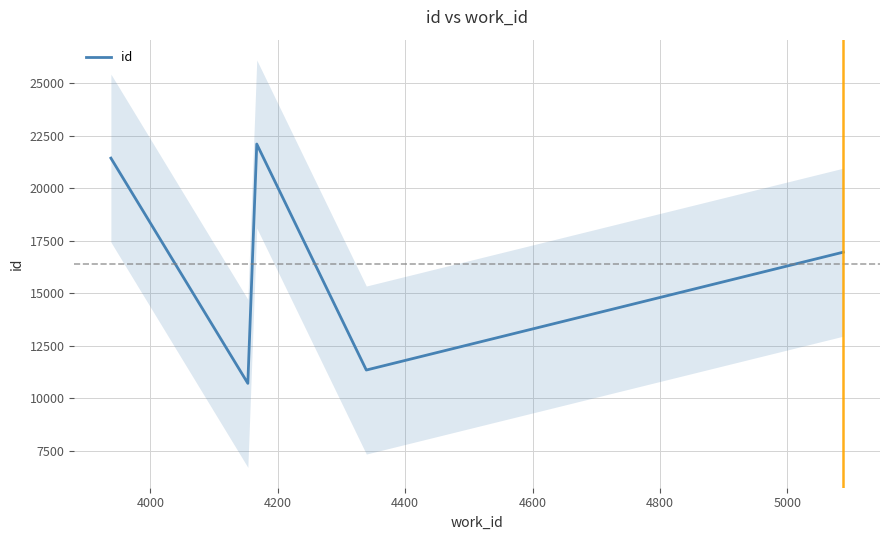

What is the minimum value for id?

10712